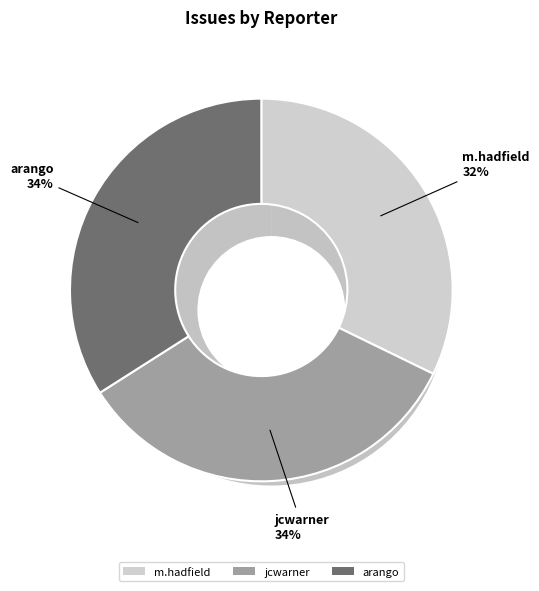

What percentage is the jcwarner slice, to the nearest percent?

34%